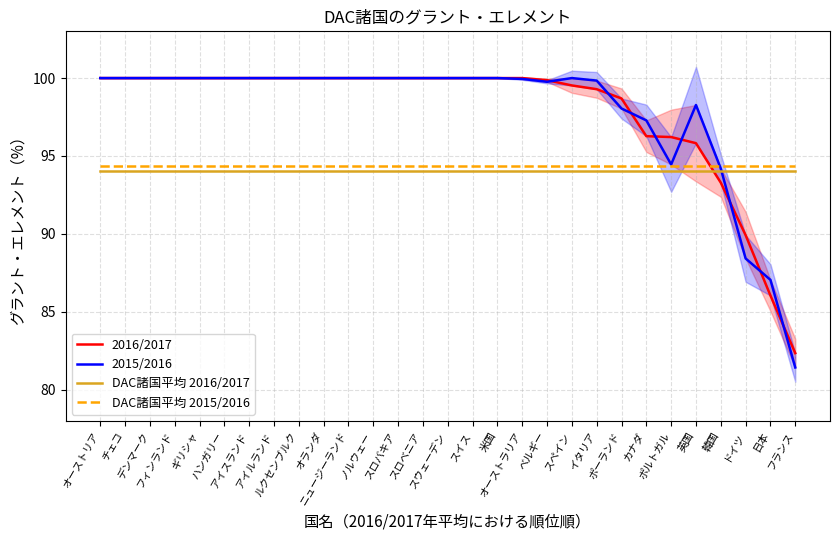

What is the value of the DAC諸国平均 2015/2016 point at the 17th from the left?

94.4